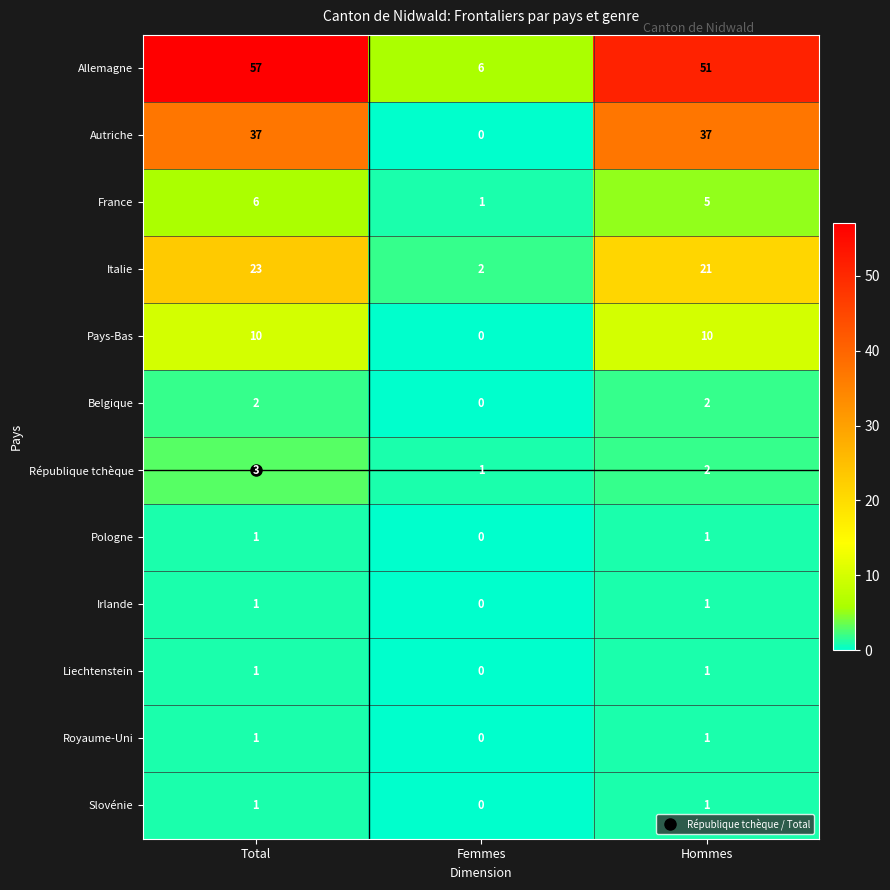

Which series has the widest spread of values?

Allemagne